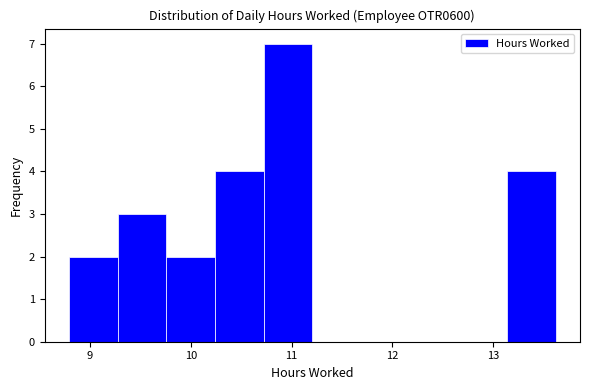

Reading left to right, transcribe this chart: for each bar, give the range it covers on the x-axis and its height. Neither the bar edges nor the heights are printed on the chart, so give them approximately, as read against the axes.

8.8 to 9.3: 2
9.3 to 9.8: 3
9.8 to 10.2: 2
10.2 to 10.7: 4
10.7 to 11.2: 7
11.2 to 11.7: 0
11.7 to 12.2: 0
12.2 to 12.7: 0
12.7 to 13.1: 0
13.1 to 13.6: 4